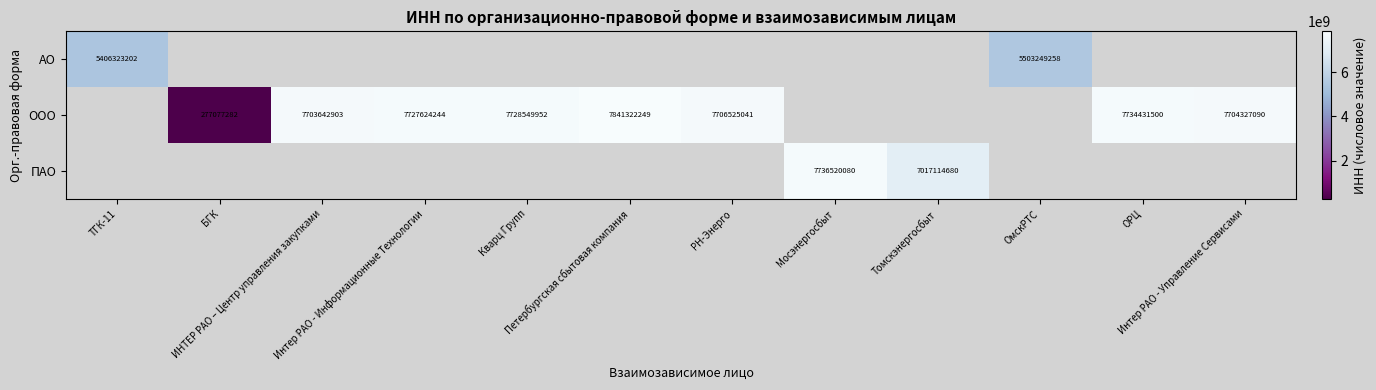

What value does the ПАО series have at Мосэнергосбыт?

7736520080.0